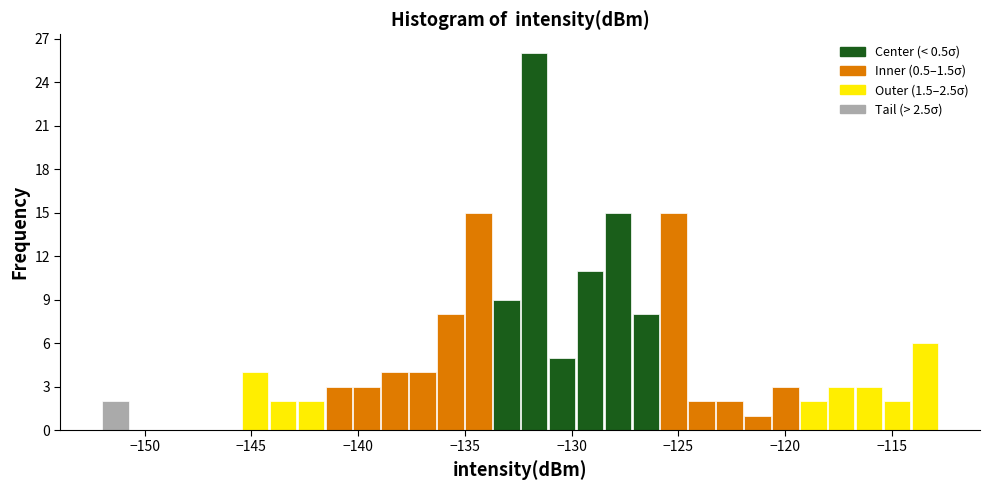

Around what value on the x-axis is the tallest bar? Give the approximate position of its centre, as read against the axis.

-132.0